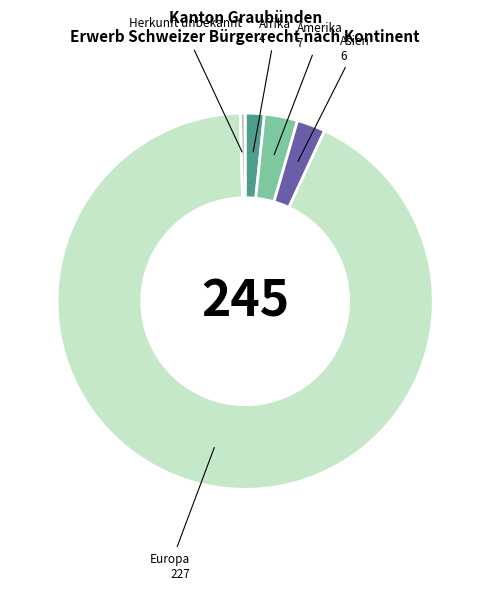

How many slices are in this pie chart?

5